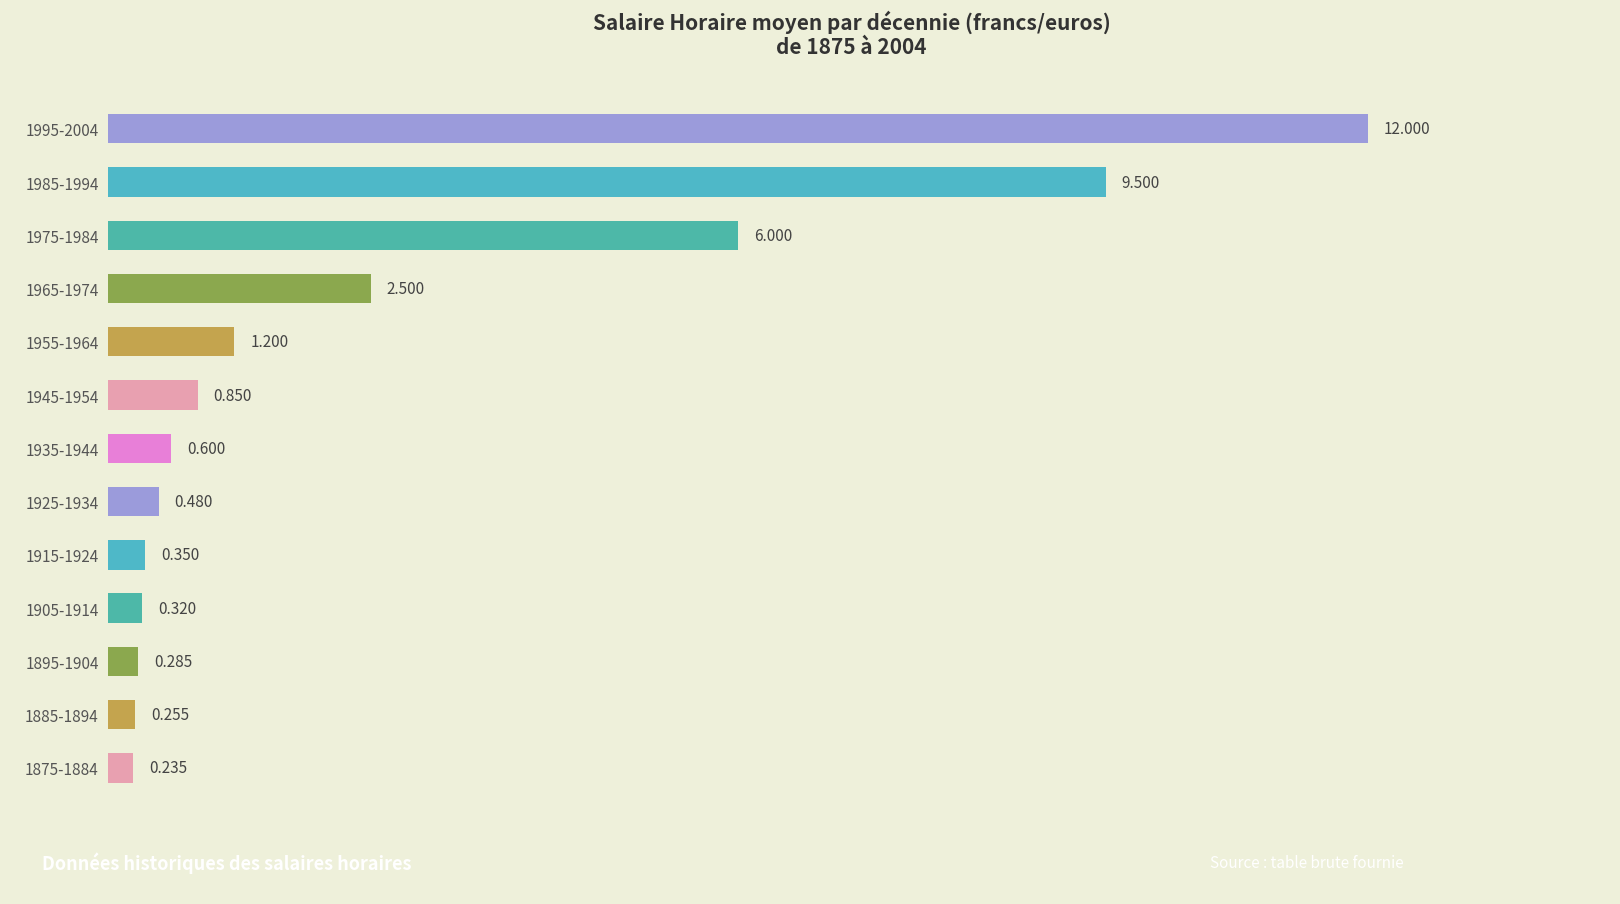

Count the number of data series in this chart.

1